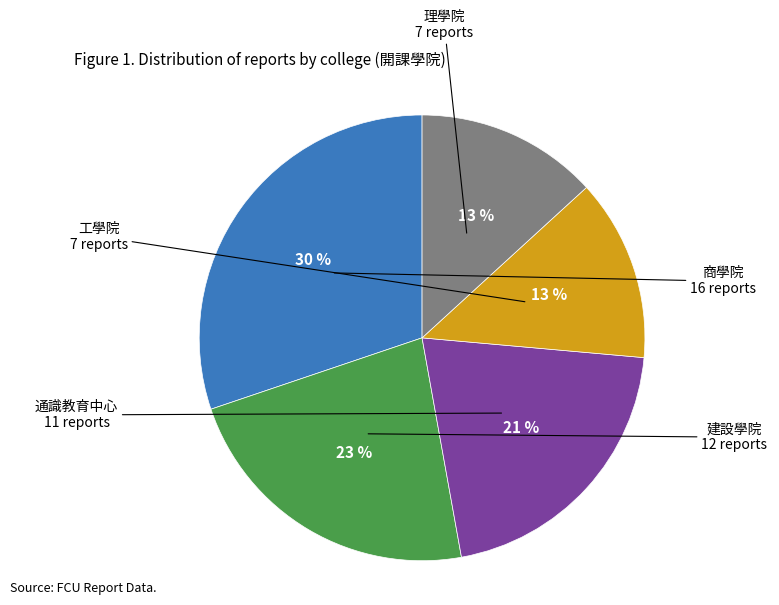

To the nearest percent, what is the average slice percentage?

20%